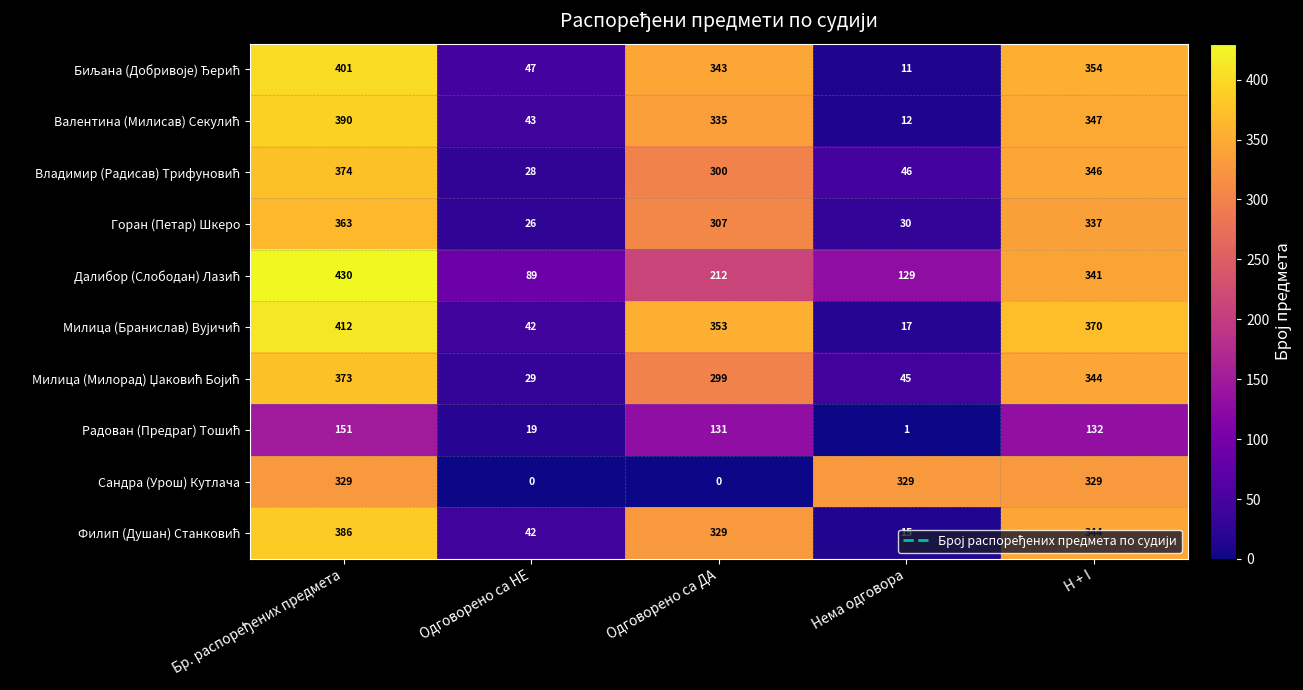

What is the spread (max minus min) of values at Одговорено са ДА?

353